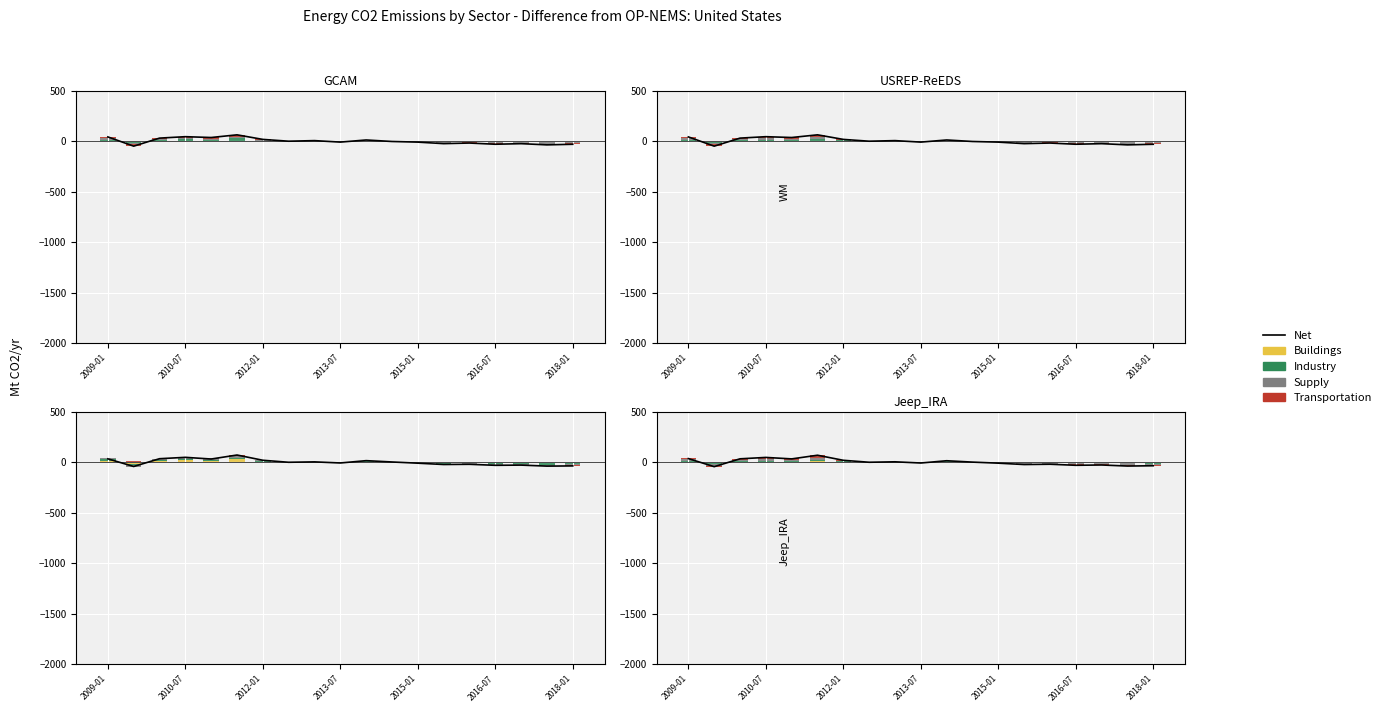

The value of Buildings at 16 is 1.9. True or false?

False